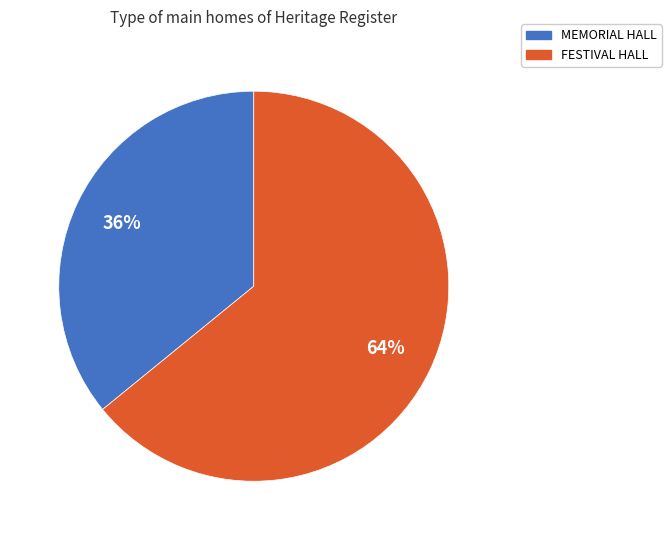

To the nearest percent, what is the difference between the largest and smallest slice percentages?

28%